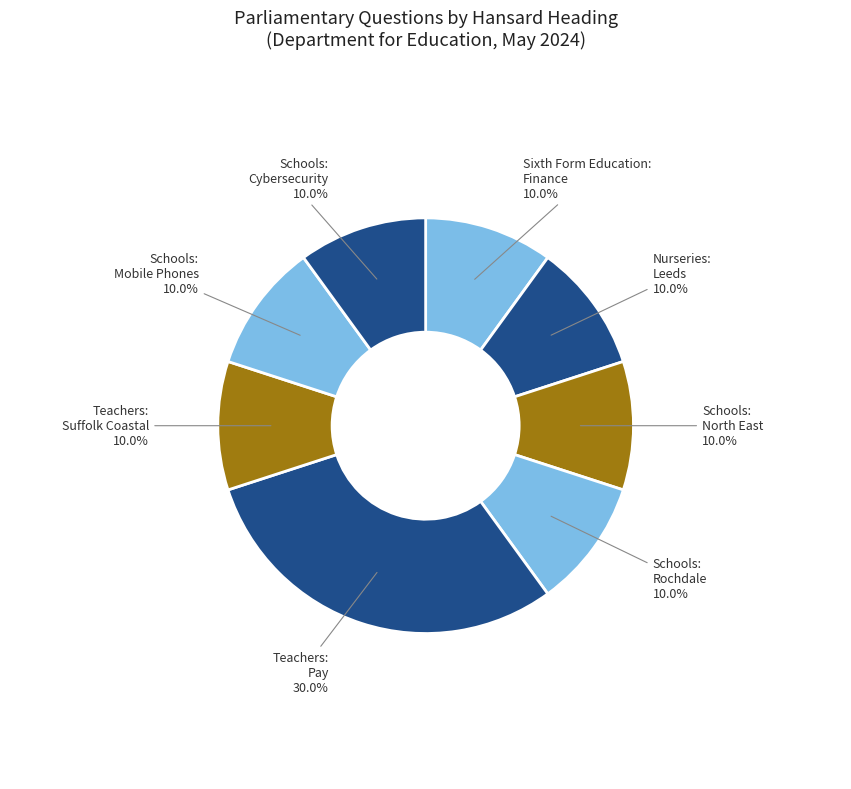

Combined, do Teachers: Suffolk Coastal and Schools: Cybersecurity account for over 50%?

No